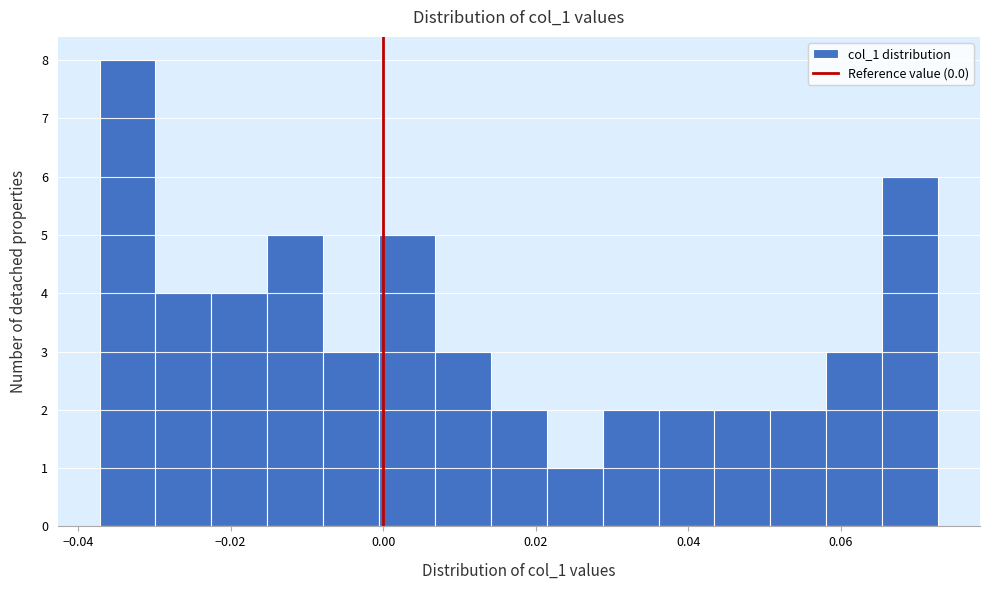

Around what value on the x-axis is the tallest bar? Give the approximate position of its centre, as read against the axis.

-0.034